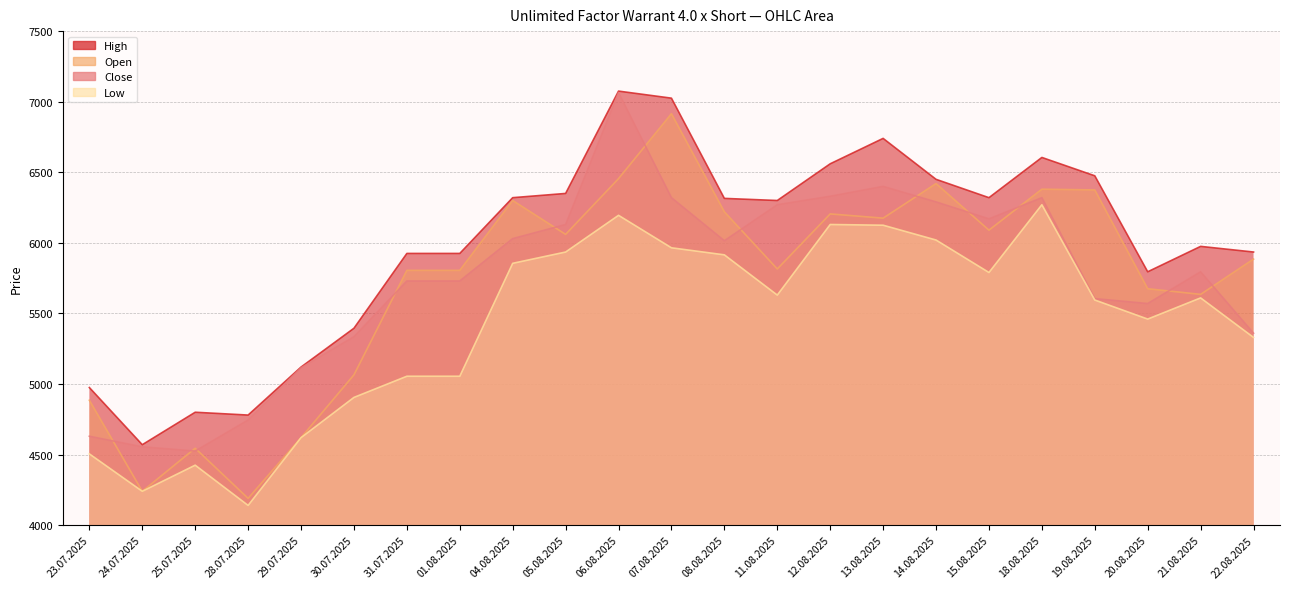

True or false: High and Low intersect in this chart.

False